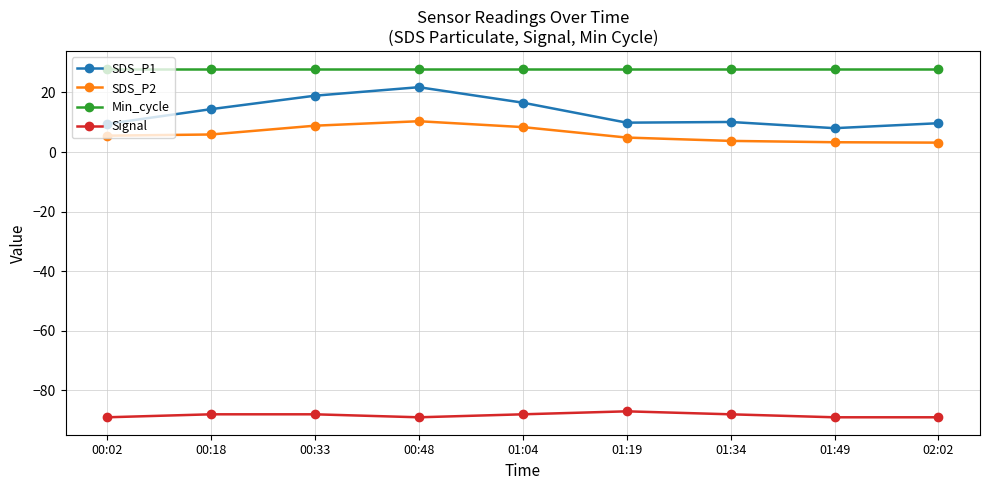

True or false: Signal and SDS_P1 intersect in this chart.

False